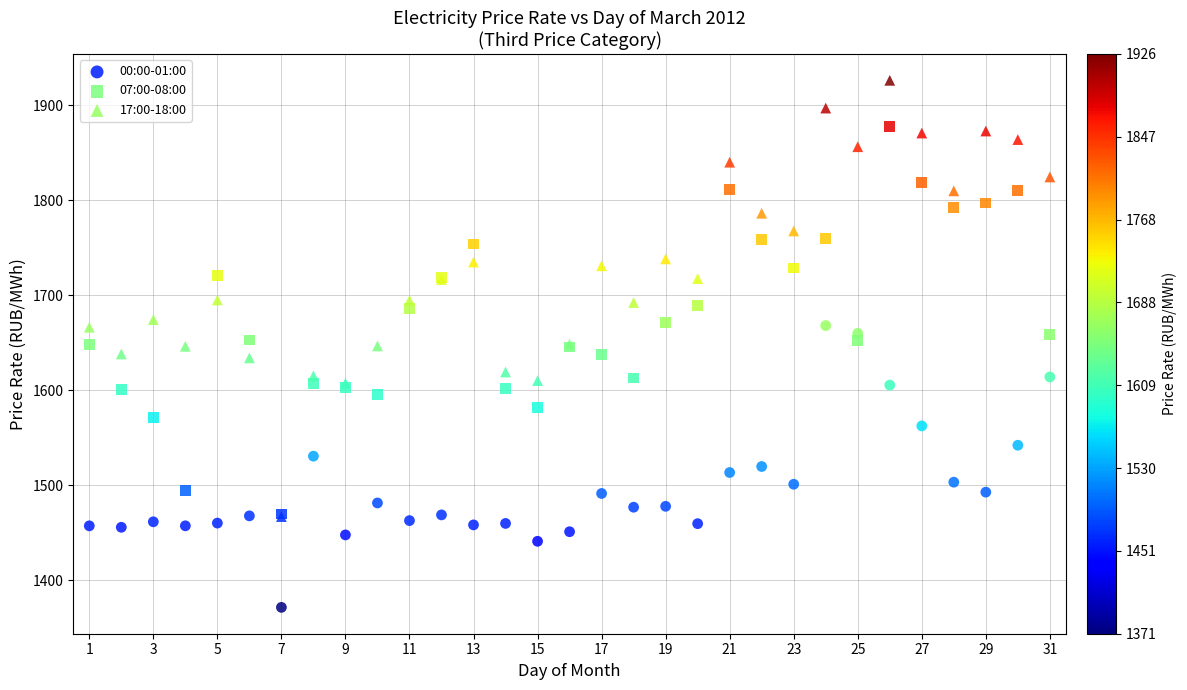

Which series contains the lowest Y value?

00:00-01:00